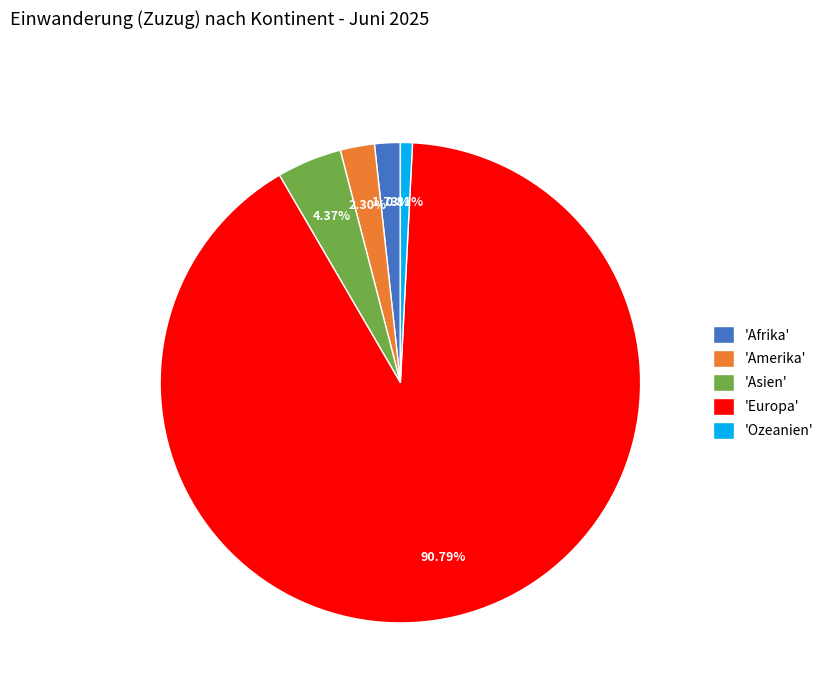

Which slice is the smallest?

'Ozeanien'